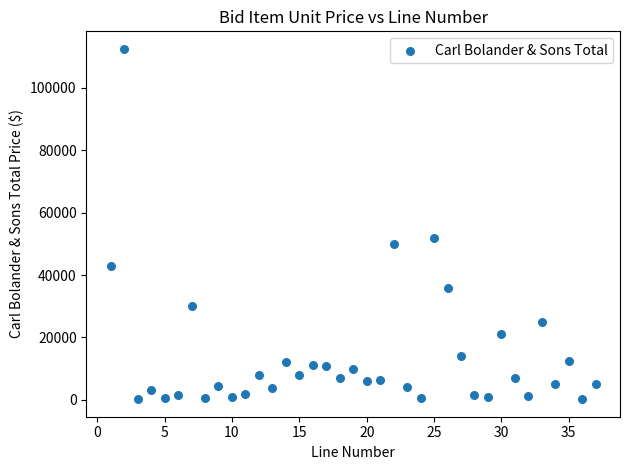

What is the range of X values (max minus min)?

36